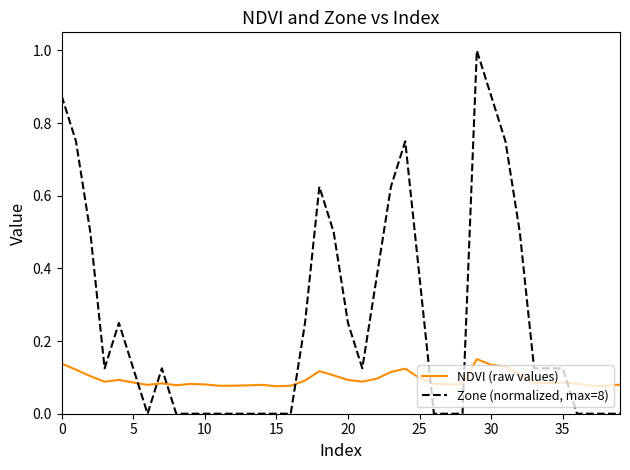

Rank the series by their maximum value, from lowest to highest.

NDVI (raw values), Zone (normalized, max=8)